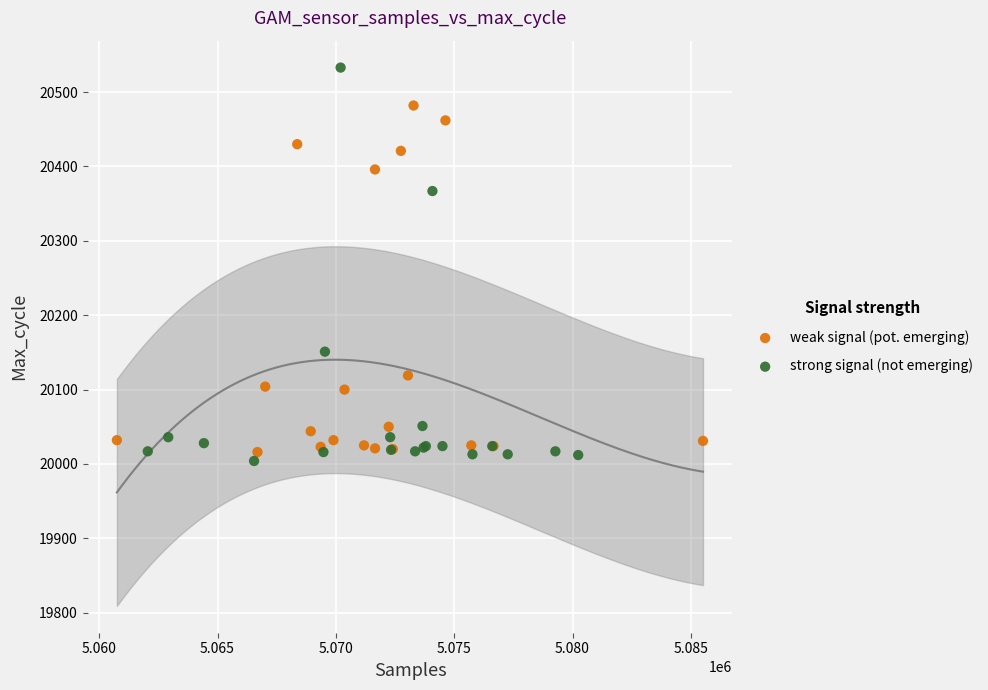

What are all the series names shown in the legend?

weak signal (pot. emerging), strong signal (not emerging)